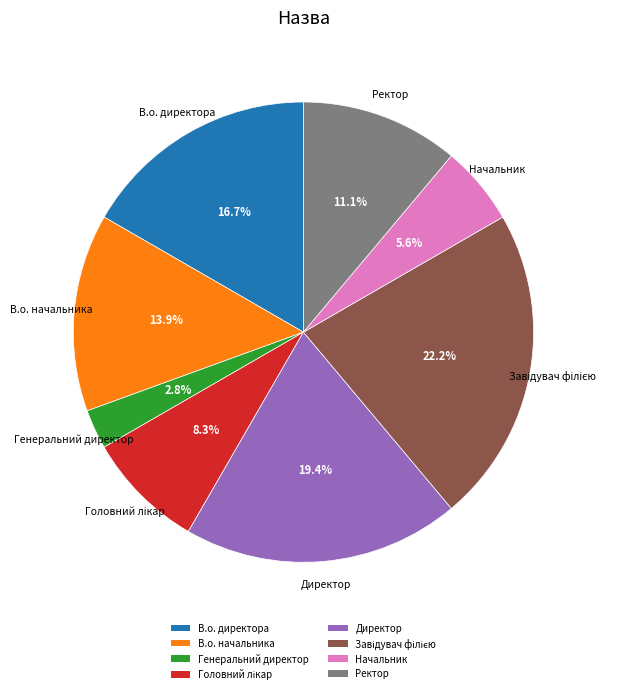

Between Начальник and Ректор, which is larger?

Ректор